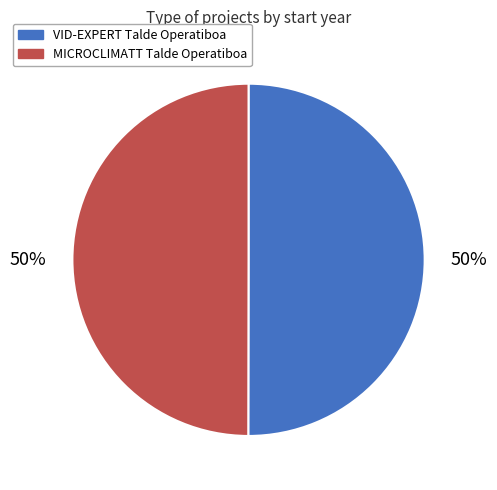

To the nearest percent, what portion does MICROCLIMATT Talde Operatiboa represent?

50%